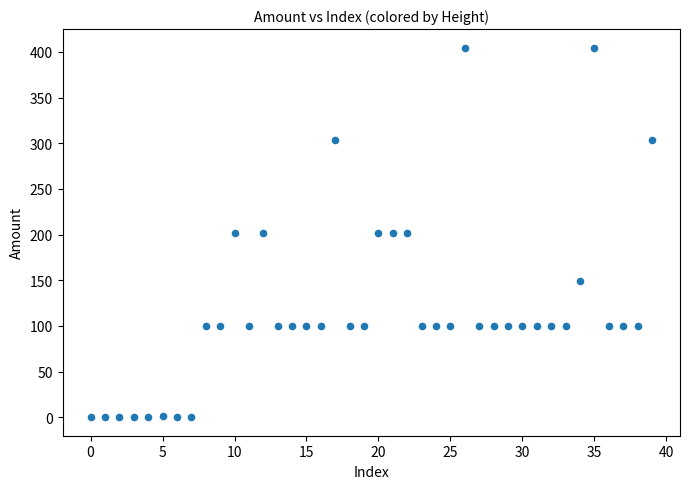

What is the range of Y values (max minus min)?

404.8